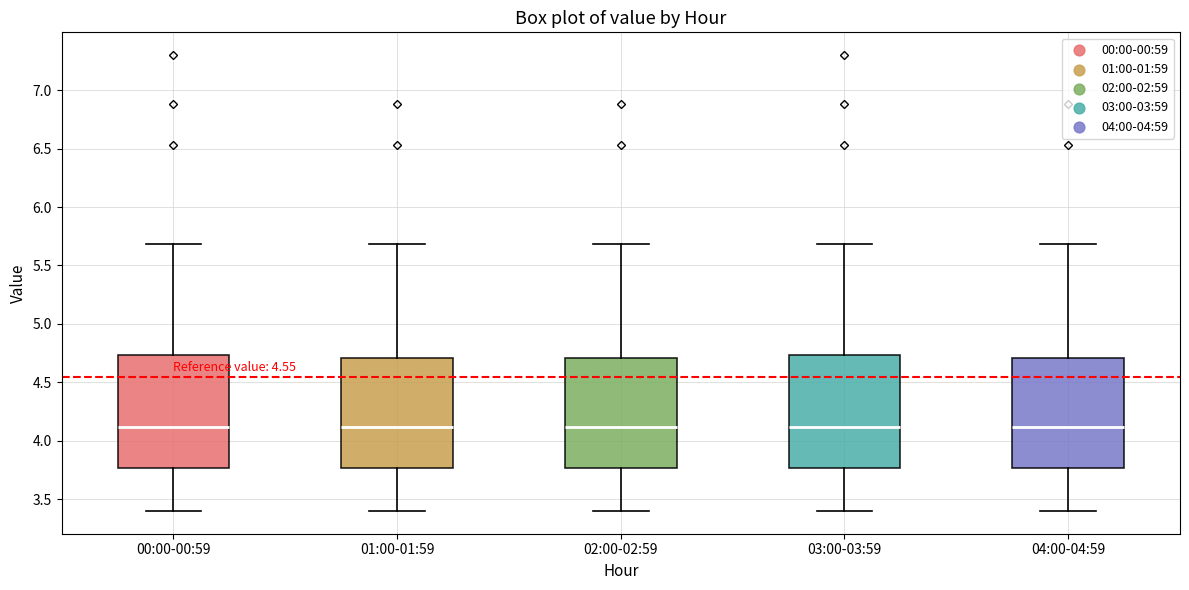

Where does the median line of the box for 02:00-02:59 sit on the y-axis? The values are not printed on the chart, so give them approximately, as read against the axis.

4.10